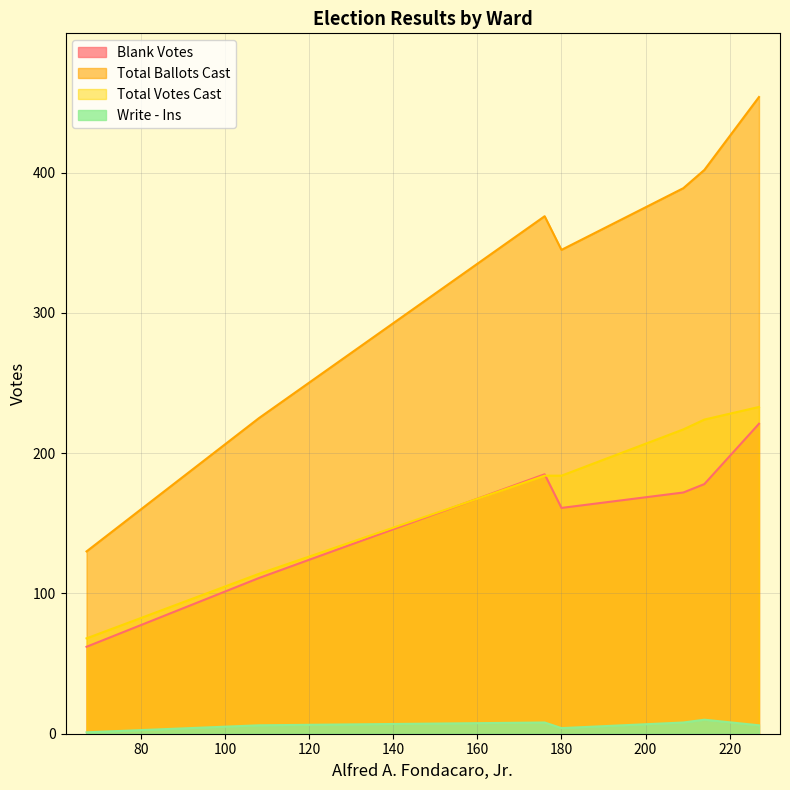

True or false: Total Ballots Cast has a value of 402 at Ward 7.

True